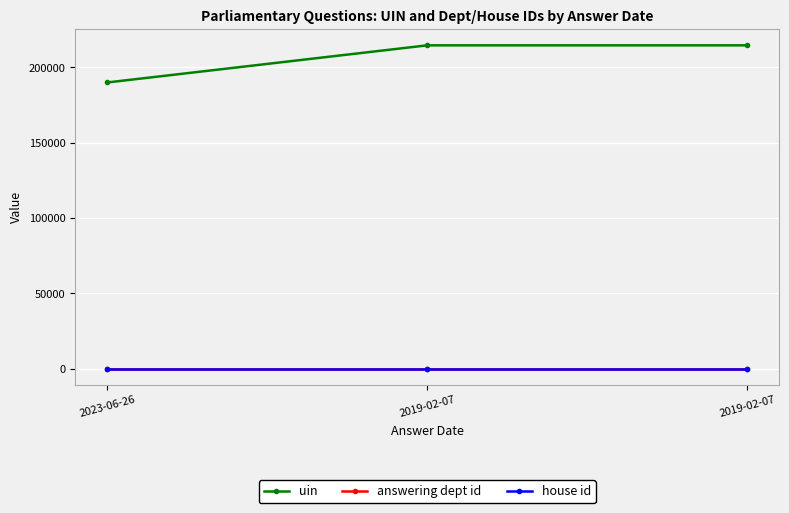

Which has a higher value, 2019-02-07 or 2019-02-07?

2019-02-07